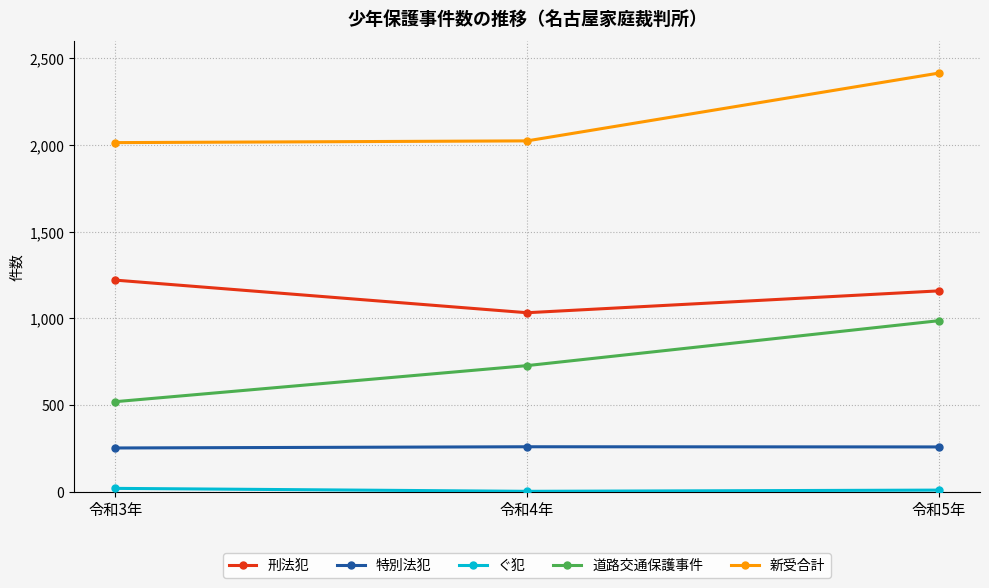

Which series has the largest total across all categories?

新受合計